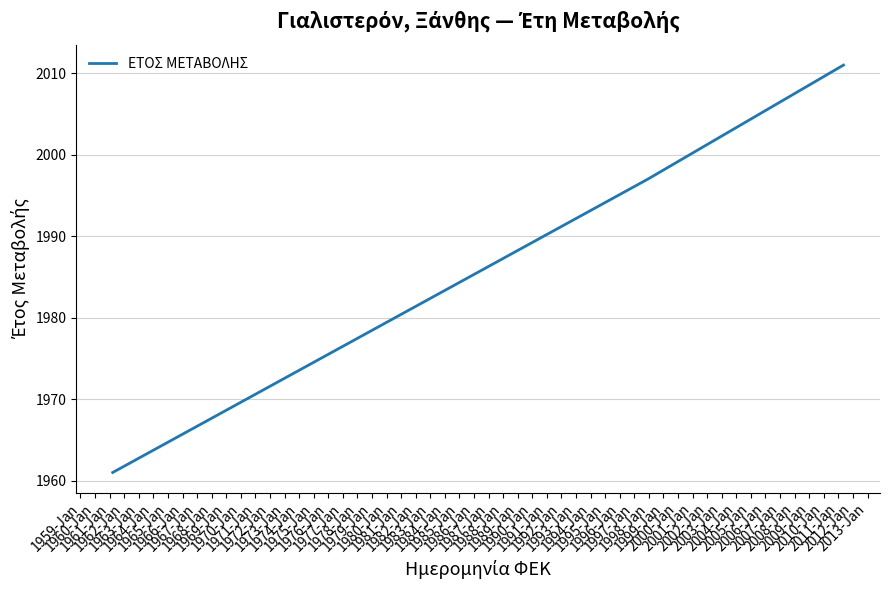

What is the greatest value displayed?

2011